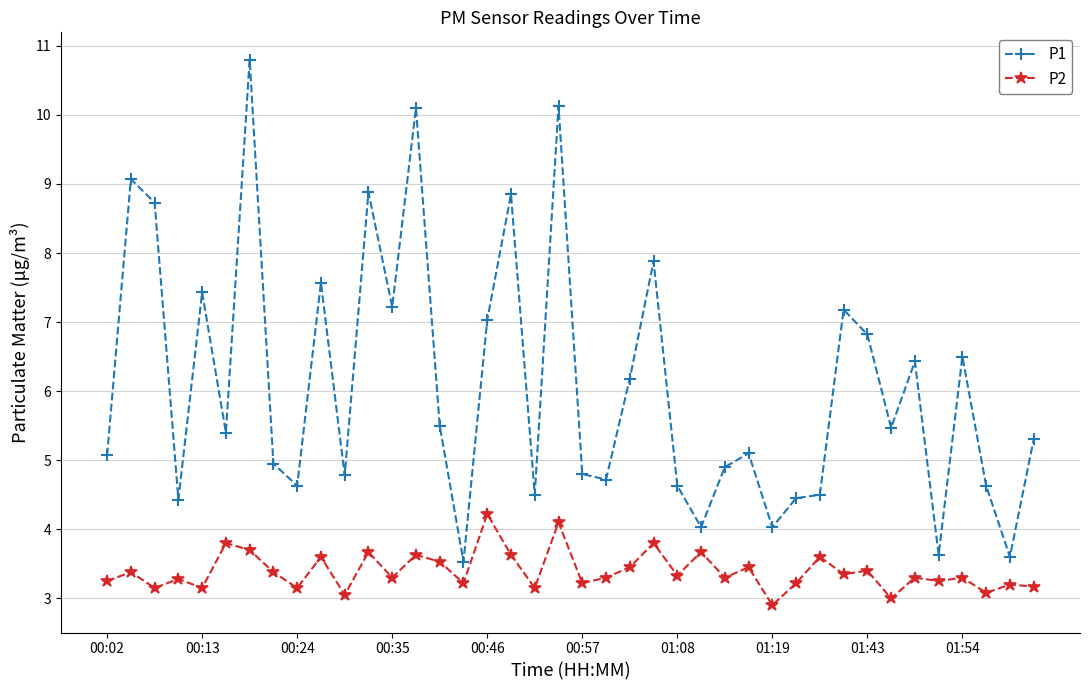

What is the greatest value displayed?

10.8